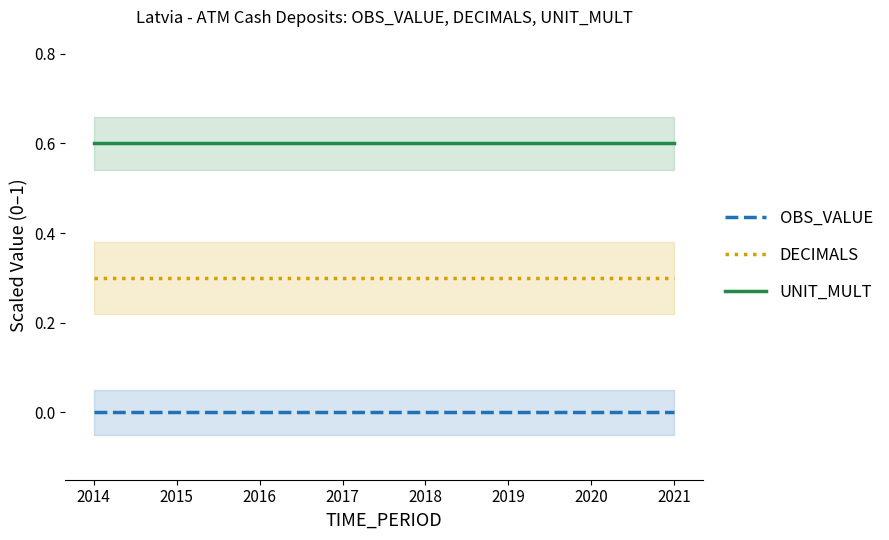

How many lines are shown in the chart?

3